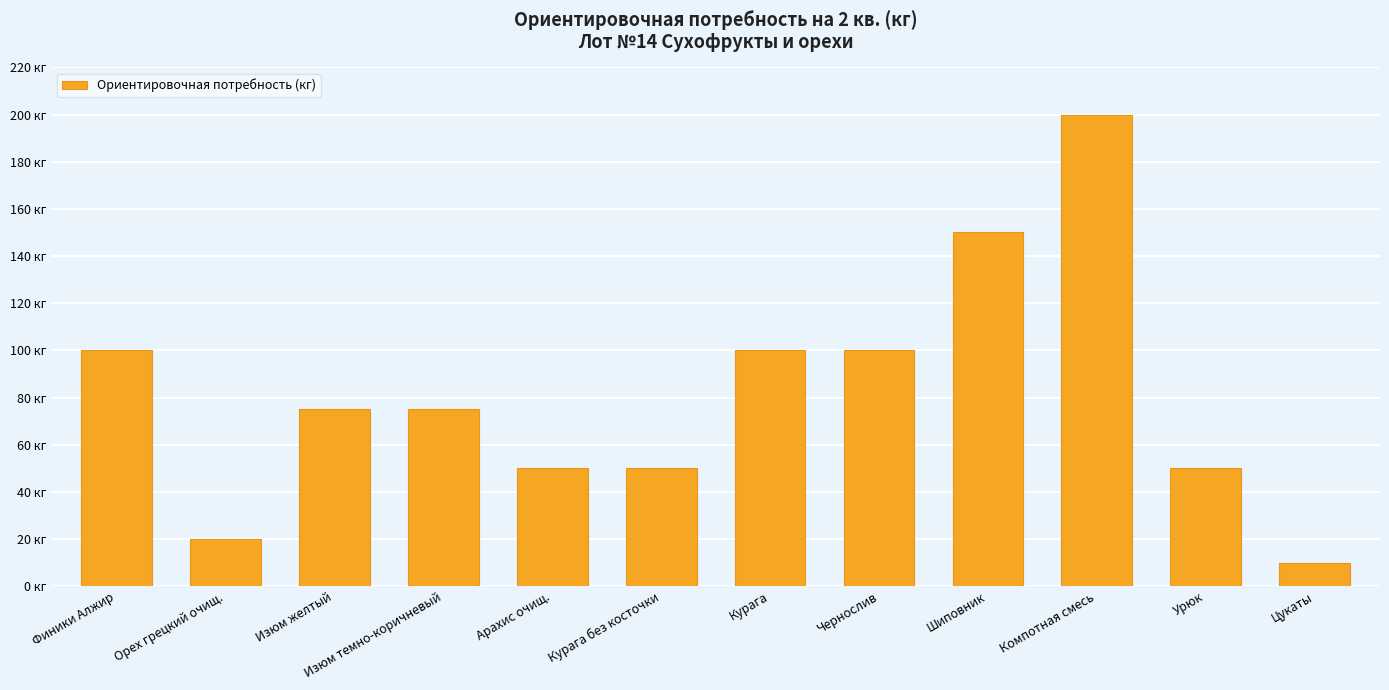

Rank the categories by value from lowest to highest.

Цукаты, Орех грецкий очищ., Арахис очищ., Курага без косточки, Урюк, Изюм желтый, Изюм темно-коричневый, Финики Алжир, Курага, Чернослив, Шиповник, Компотная смесь